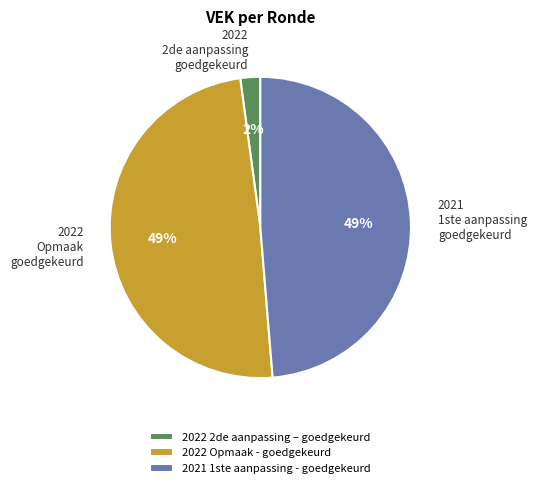

The 2022 Opmaak - goedgekeurd slice represents 49% of the pie. True or false?

True